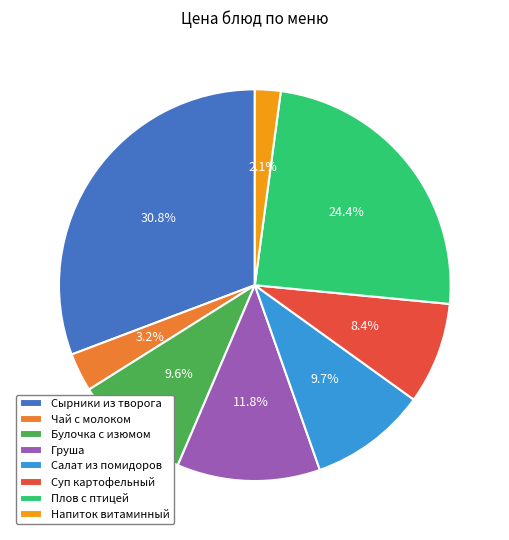

What is the smallest slice in the pie chart?

Напиток витаминный